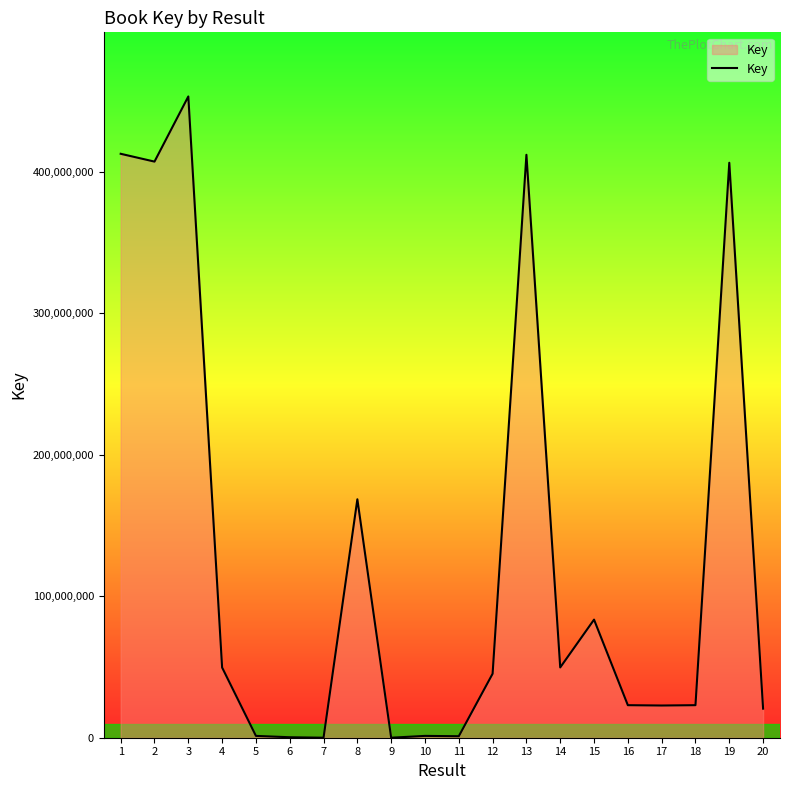

At which category does the chart reach its peak across all series?

3